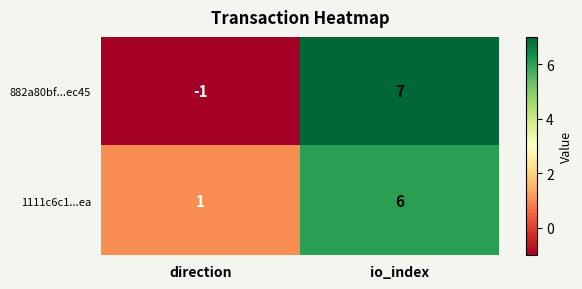

Rank the series at io_index from highest to lowest value.

882a80bf...ec45, 1111c6c1...ea